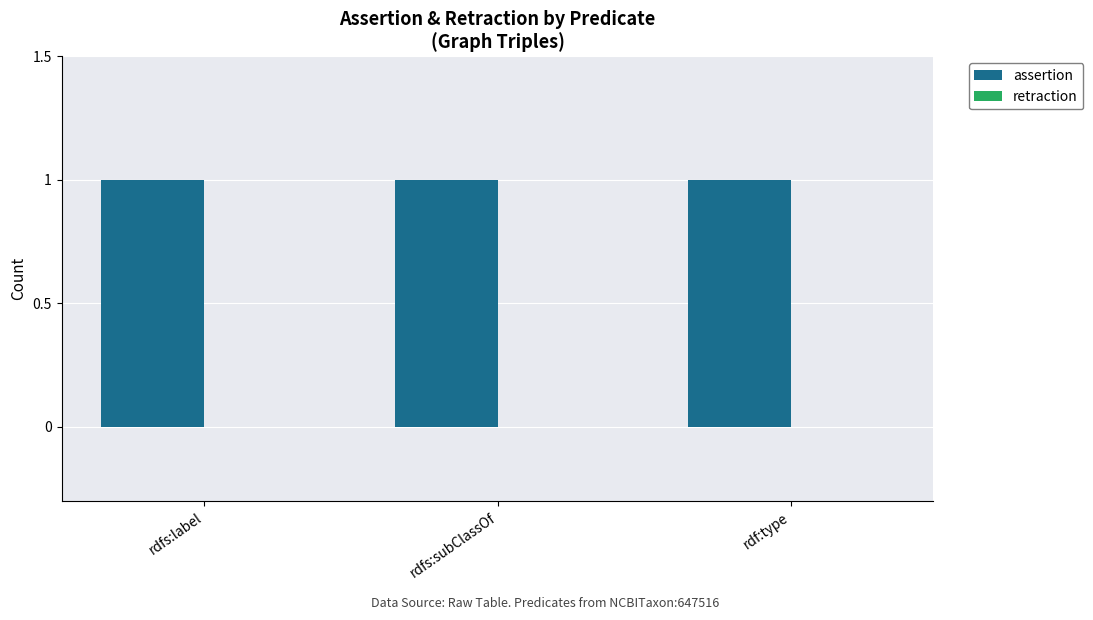

Is it true that assertion equals 2 at rdf:type?

False